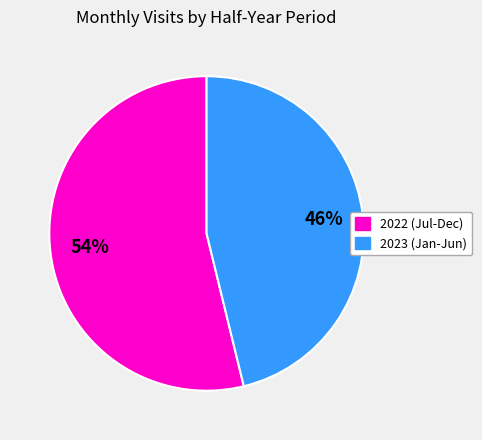

Rank the categories by value from highest to lowest.

2022 (Jul-Dec), 2023 (Jan-Jun)